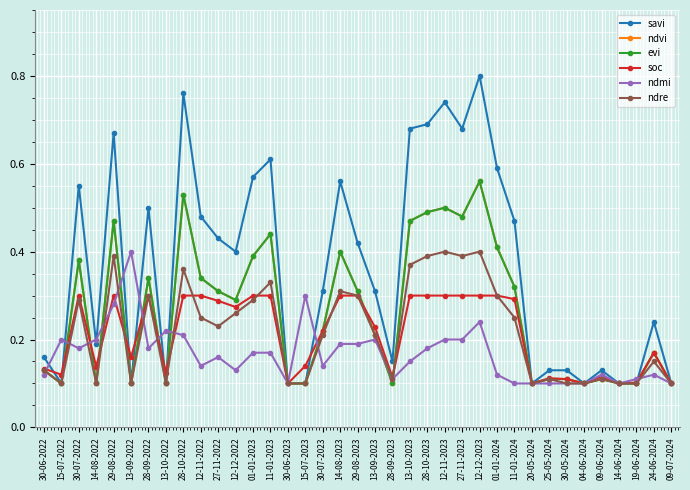

Reading left to right, extract all data points from this chart.

savi: 30-06-2022=0.2	15-07-2022=0.1	30-07-2022=0.6	14-08-2022=0.2	29-08-2022=0.7	13-09-2022=0.1	28-09-2022=0.5	13-10-2022=0.1	28-10-2022=0.8	12-11-2022=0.5	27-11-2022=0.4	12-12-2022=0.4	01-01-2023=0.6	11-01-2023=0.6	30-06-2023=0.1	15-07-2023=0.1	30-07-2023=0.3	14-08-2023=0.6	29-08-2023=0.4	13-09-2023=0.3	28-09-2023=0.1	13-10-2023=0.7	28-10-2023=0.7	12-11-2023=0.7	27-11-2023=0.7	12-12-2023=0.8	01-01-2024=0.6	11-01-2024=0.5	20-05-2024=0.1	25-05-2024=0.1	30-05-2024=0.1	04-06-2024=0.1	09-06-2024=0.1	14-06-2024=0.1	19-06-2024=0.1	24-06-2024=0.2	09-07-2024=0.1
ndvi: 30-06-2022=0.1	15-07-2022=0.1	30-07-2022=0.4	14-08-2022=0.1	29-08-2022=0.5	13-09-2022=0.1	28-09-2022=0.3	13-10-2022=0.1	28-10-2022=0.5	12-11-2022=0.3	27-11-2022=0.3	12-12-2022=0.3	01-01-2023=0.4	11-01-2023=0.4	30-06-2023=0.1	15-07-2023=0.1	30-07-2023=0.2	14-08-2023=0.4	29-08-2023=0.3	13-09-2023=0.2	28-09-2023=0.1	13-10-2023=0.5	28-10-2023=0.5	12-11-2023=0.5	27-11-2023=0.5	12-12-2023=0.6	01-01-2024=0.4	11-01-2024=0.3	20-05-2024=0.1	25-05-2024=0.1	30-05-2024=0.1	04-06-2024=0.1	09-06-2024=0.1	14-06-2024=0.1	19-06-2024=0.1	24-06-2024=0.2	09-07-2024=0.1
evi: 30-06-2022=0.1	15-07-2022=0.1	30-07-2022=0.4	14-08-2022=0.1	29-08-2022=0.5	13-09-2022=0.1	28-09-2022=0.3	13-10-2022=0.1	28-10-2022=0.5	12-11-2022=0.3	27-11-2022=0.3	12-12-2022=0.3	01-01-2023=0.4	11-01-2023=0.4	30-06-2023=0.1	15-07-2023=0.1	30-07-2023=0.2	14-08-2023=0.4	29-08-2023=0.3	13-09-2023=0.2	28-09-2023=0.1	13-10-2023=0.5	28-10-2023=0.5	12-11-2023=0.5	27-11-2023=0.5	12-12-2023=0.6	01-01-2024=0.4	11-01-2024=0.3	20-05-2024=0.1	25-05-2024=0.1	30-05-2024=0.1	04-06-2024=0.1	09-06-2024=0.1	14-06-2024=0.1	19-06-2024=0.1	24-06-2024=0.2	09-07-2024=0.1
soc: 30-06-2022=0.1	15-07-2022=0.1	30-07-2022=0.3	14-08-2022=0.1	29-08-2022=0.3	13-09-2022=0.2	28-09-2022=0.3	13-10-2022=0.1	28-10-2022=0.3	12-11-2022=0.3	27-11-2022=0.3	12-12-2022=0.3	01-01-2023=0.3	11-01-2023=0.3	30-06-2023=0.1	15-07-2023=0.1	30-07-2023=0.2	14-08-2023=0.3	29-08-2023=0.3	13-09-2023=0.2	28-09-2023=0.1	13-10-2023=0.3	28-10-2023=0.3	12-11-2023=0.3	27-11-2023=0.3	12-12-2023=0.3	01-01-2024=0.3	11-01-2024=0.3	20-05-2024=0.1	25-05-2024=0.1	30-05-2024=0.1	04-06-2024=0.1	09-06-2024=0.1	14-06-2024=0.1	19-06-2024=0.1	24-06-2024=0.2	09-07-2024=0.1
ndmi: 30-06-2022=0.1	15-07-2022=0.2	30-07-2022=0.2	14-08-2022=0.2	29-08-2022=0.3	13-09-2022=0.4	28-09-2022=0.2	13-10-2022=0.2	28-10-2022=0.2	12-11-2022=0.1	27-11-2022=0.2	12-12-2022=0.1	01-01-2023=0.2	11-01-2023=0.2	30-06-2023=0.1	15-07-2023=0.3	30-07-2023=0.1	14-08-2023=0.2	29-08-2023=0.2	13-09-2023=0.2	28-09-2023=0.1	13-10-2023=0.1	28-10-2023=0.2	12-11-2023=0.2	27-11-2023=0.2	12-12-2023=0.2	01-01-2024=0.1	11-01-2024=0.1	20-05-2024=0.1	25-05-2024=0.1	30-05-2024=0.1	04-06-2024=0.1	09-06-2024=0.1	14-06-2024=0.1	19-06-2024=0.1	24-06-2024=0.1	09-07-2024=0.1
ndre: 30-06-2022=0.1	15-07-2022=0.1	30-07-2022=0.3	14-08-2022=0.1	29-08-2022=0.4	13-09-2022=0.1	28-09-2022=0.3	13-10-2022=0.1	28-10-2022=0.4	12-11-2022=0.2	27-11-2022=0.2	12-12-2022=0.3	01-01-2023=0.3	11-01-2023=0.3	30-06-2023=0.1	15-07-2023=0.1	30-07-2023=0.2	14-08-2023=0.3	29-08-2023=0.3	13-09-2023=0.2	28-09-2023=0.1	13-10-2023=0.4	28-10-2023=0.4	12-11-2023=0.4	27-11-2023=0.4	12-12-2023=0.4	01-01-2024=0.3	11-01-2024=0.2	20-05-2024=0.1	25-05-2024=0.1	30-05-2024=0.1	04-06-2024=0.1	09-06-2024=0.1	14-06-2024=0.1	19-06-2024=0.1	24-06-2024=0.1	09-07-2024=0.1